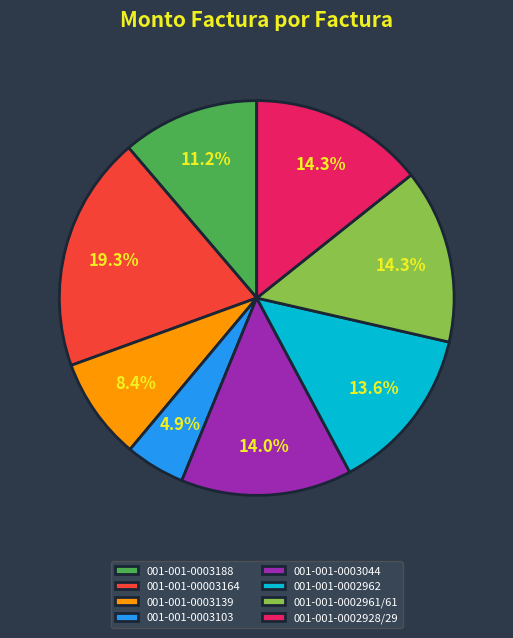

To the nearest percent, what portion does 001-001-0002962 represent?

14%